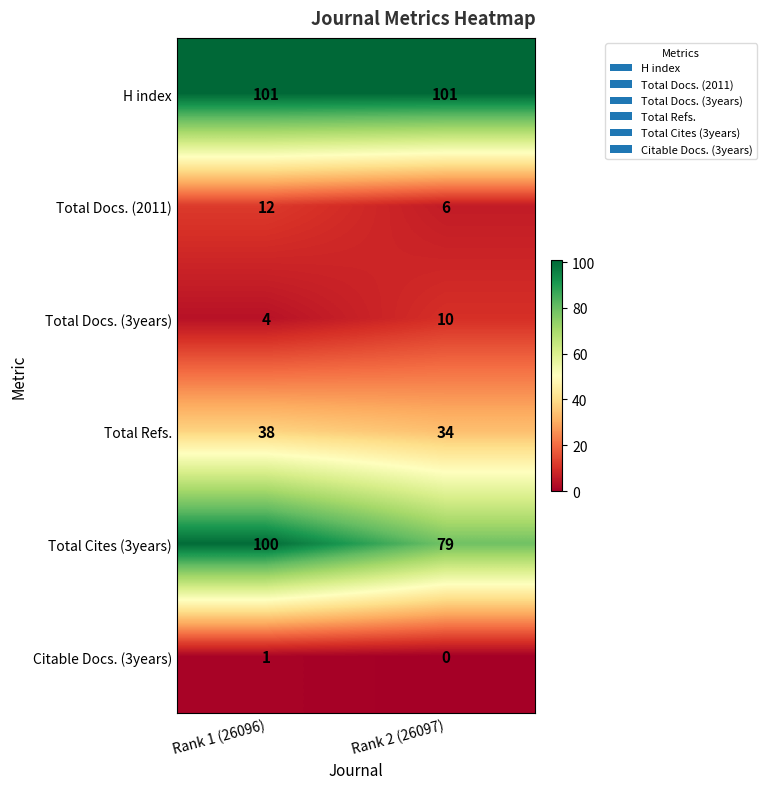

Rank the categories by Total Docs. (3years) value from lowest to highest.

Rank 1 (26096), Rank 2 (26097)